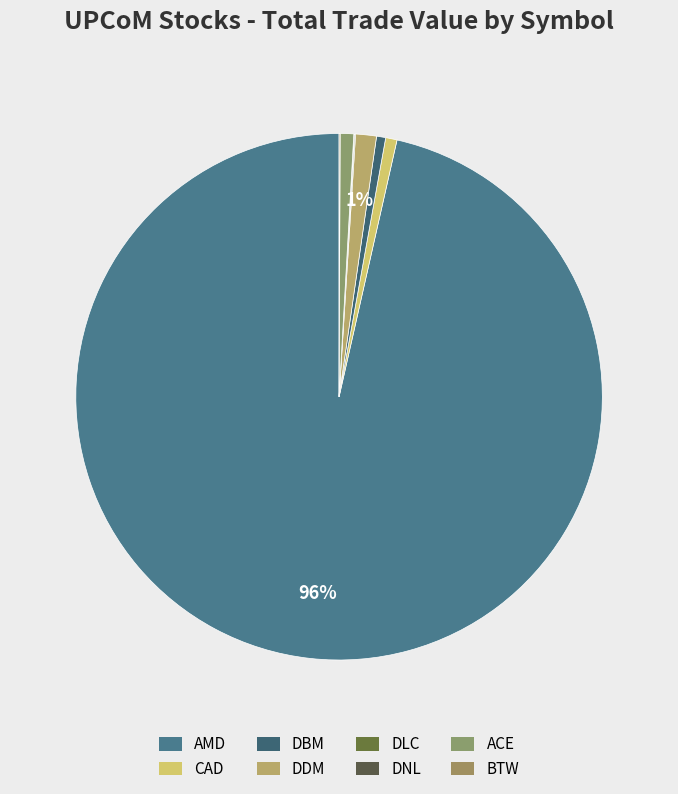

To the nearest percent, what percentage of the pie is AMD?

96%